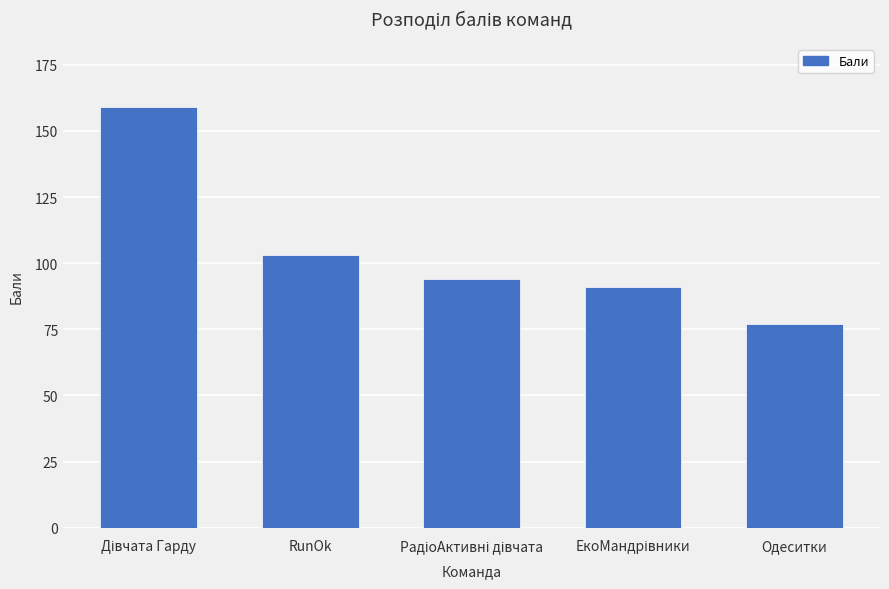

Approximately how many times larger is the value at Одеситки compared to RunOk?

0.7